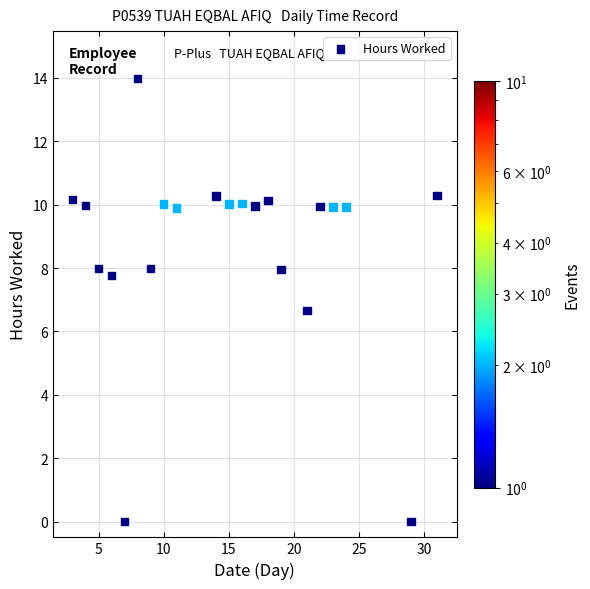

What Y value in the scatter plot is closest to 6?

6.7